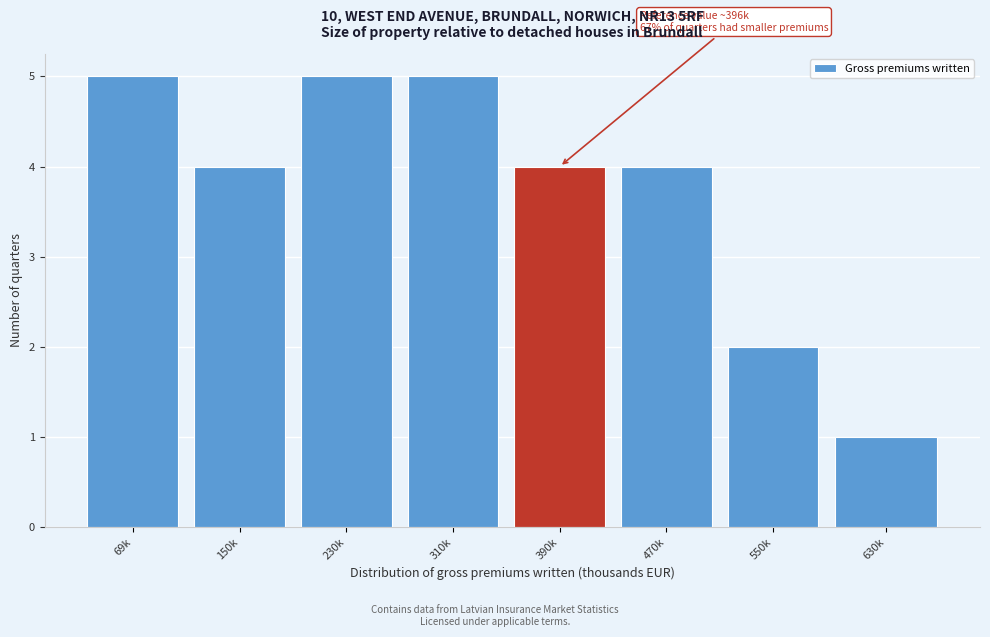

Reading left to right, transcribe all the data shown in this chart.

5	4	5	5	4	4	2	1